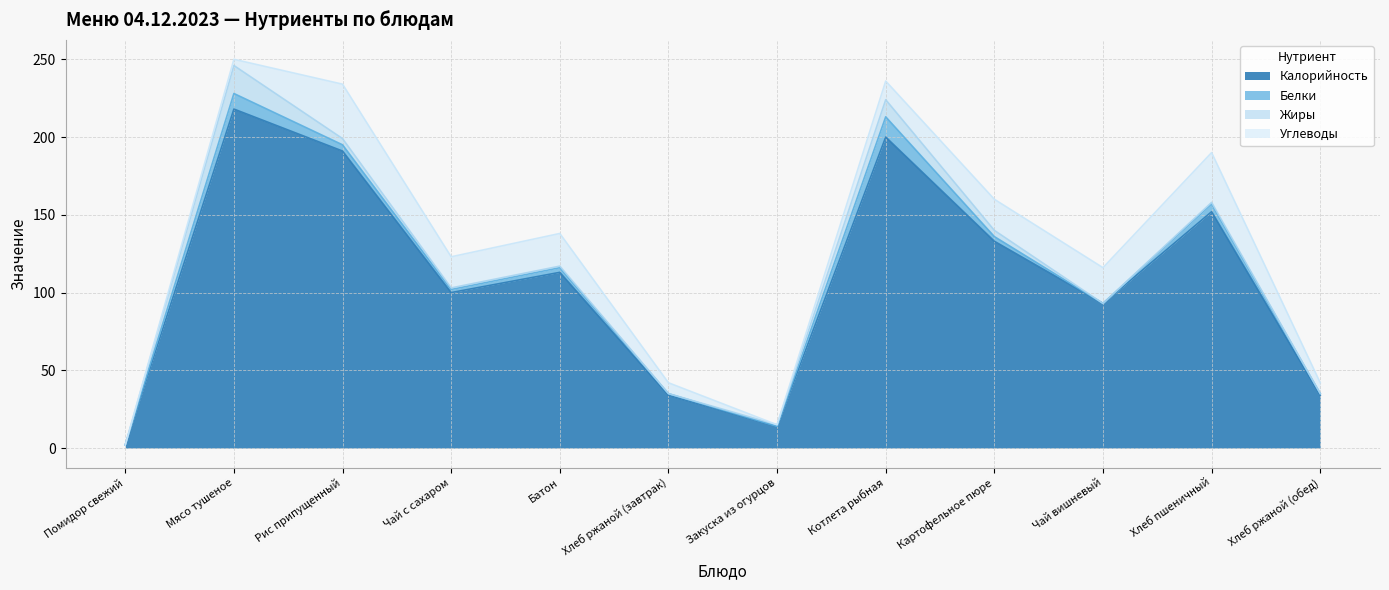

Which series has the widest spread of values?

Калорийность